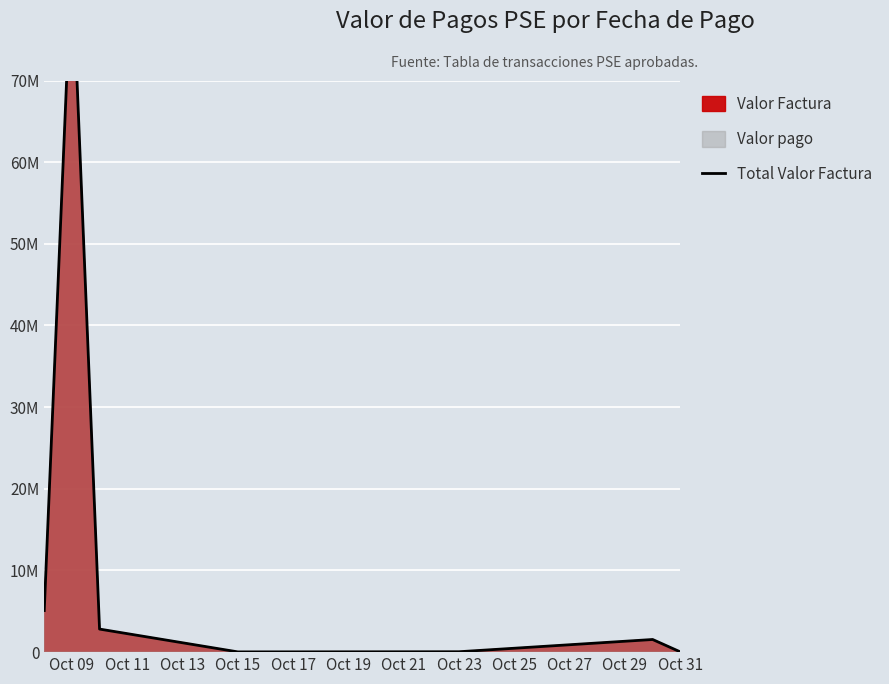

What is the average value?

13552096